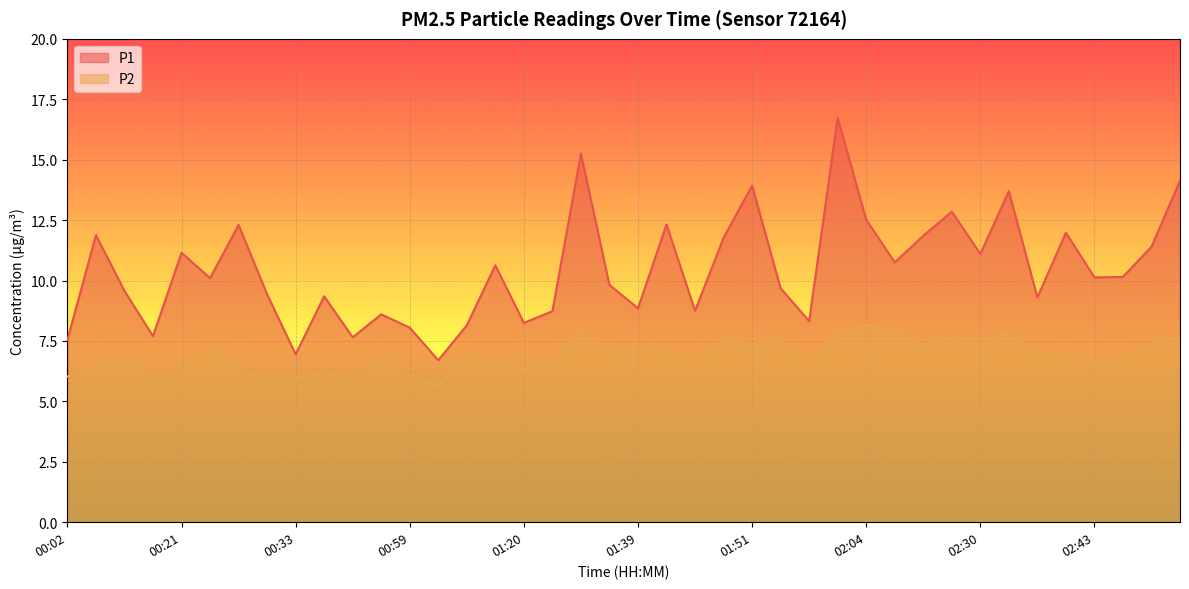

List the series in order of their overall mean, highest first.

P1, P2